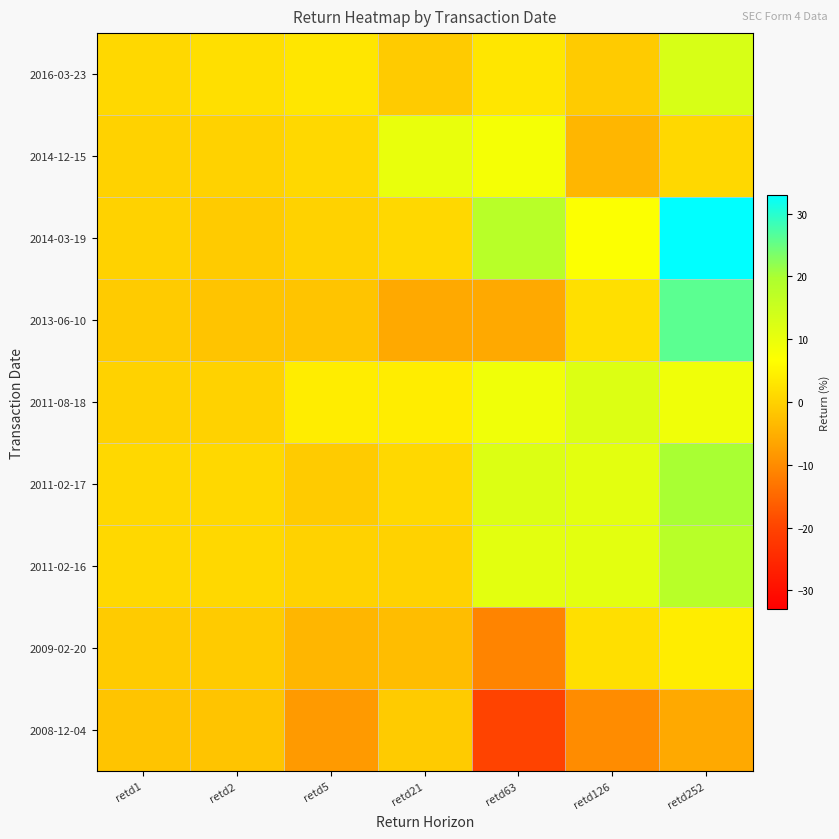

What is the smallest value displayed?

-20